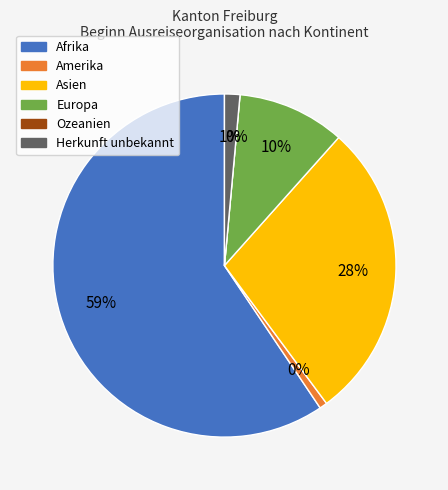

To the nearest percent, what is the combined percentage of Amerika and Herkunft unbekannt?

2%